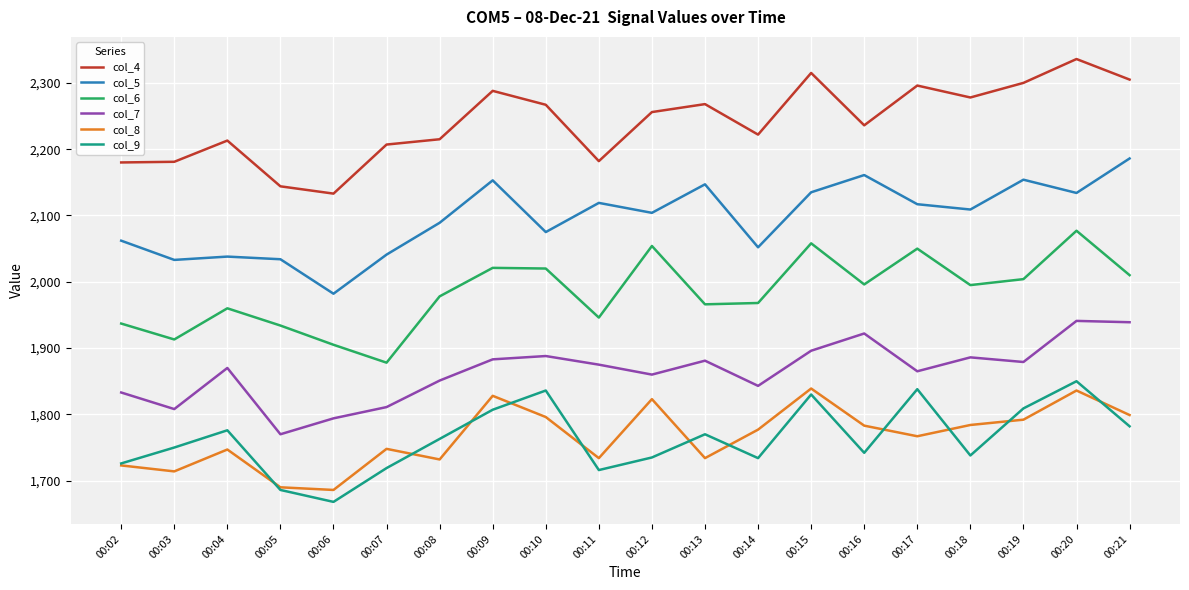

What is the approximate value of col_5 at 00:04?

2038